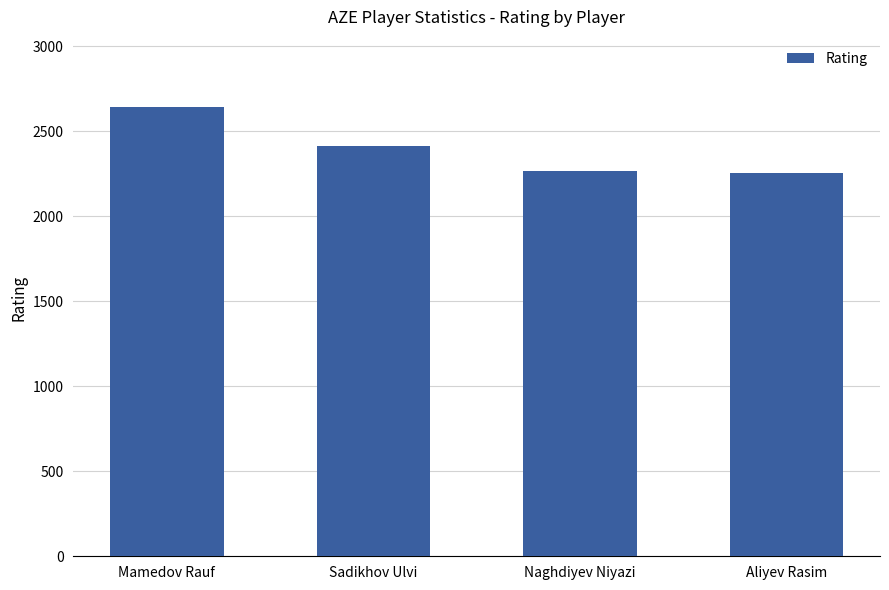

What is the label of the 1st bar from the left?

Mamedov Rauf